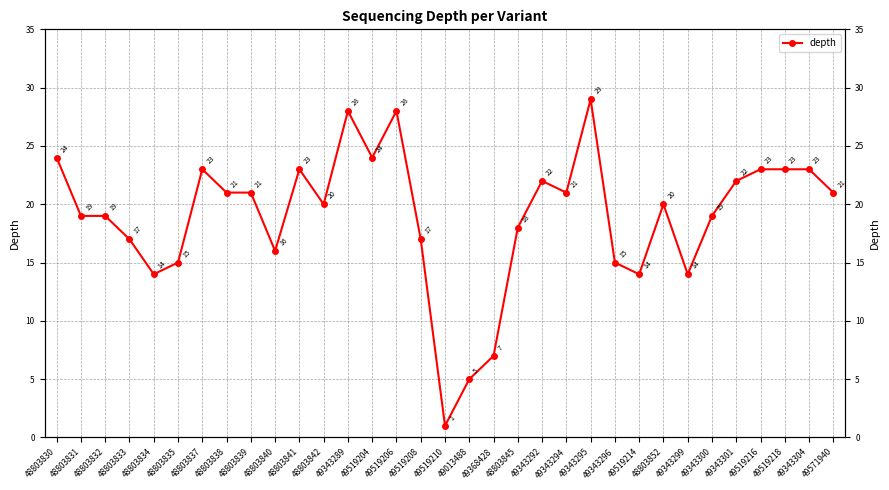

How many lines are shown in the chart?

1